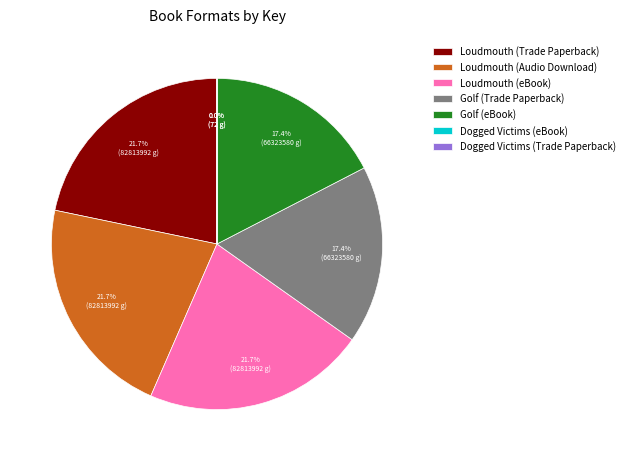

Rank the categories by value from highest to lowest.

Loudmouth (Trade Paperback), Loudmouth (Audio Download), Loudmouth (eBook), Golf (Trade Paperback), Golf (eBook), Dogged Victims (eBook), Dogged Victims (Trade Paperback)